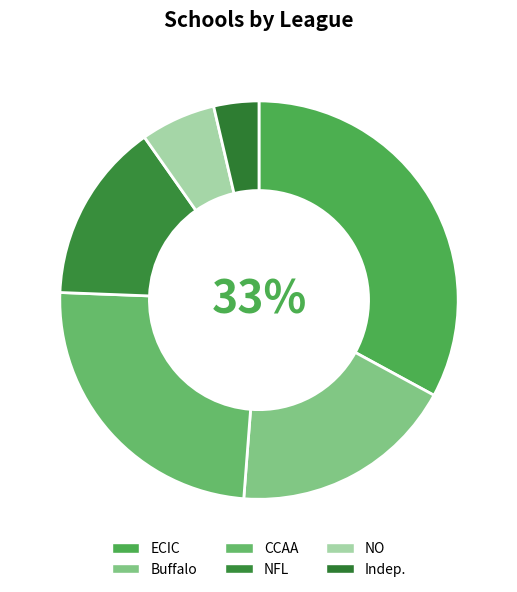

To the nearest percent, what percentage of the pie is CCAA?

24%